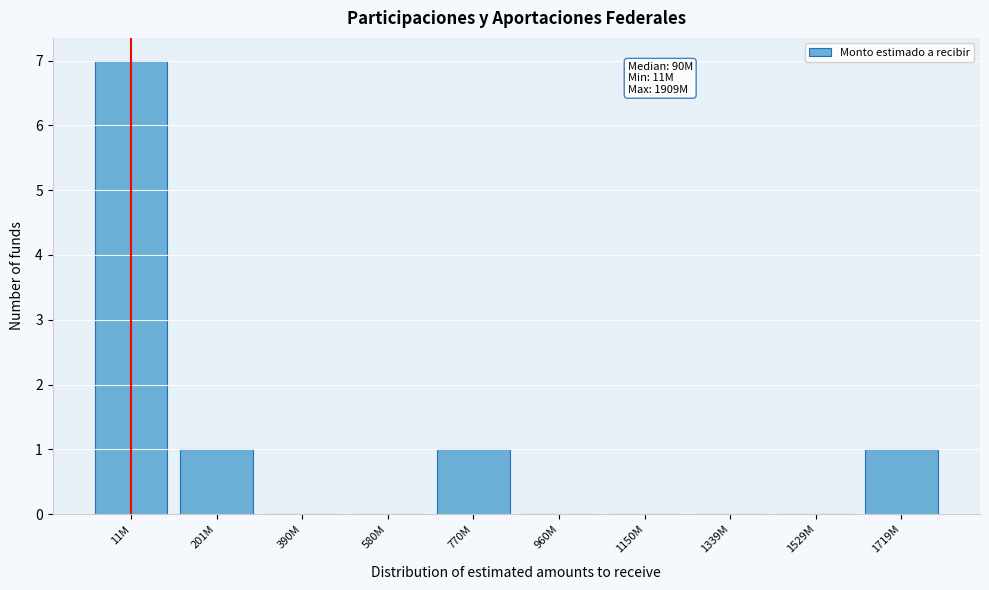

Reading left to right, what are all the values shown in this chart?

11M=7	201M=1	390M=0	580M=0	770M=1	960M=0	1150M=0	1339M=0	1529M=0	1719M=1